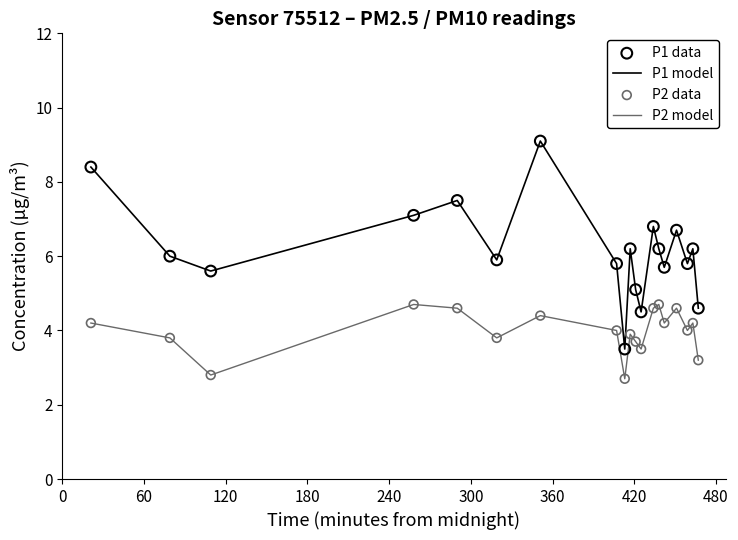

Which series has the widest spread of values?

P1 model